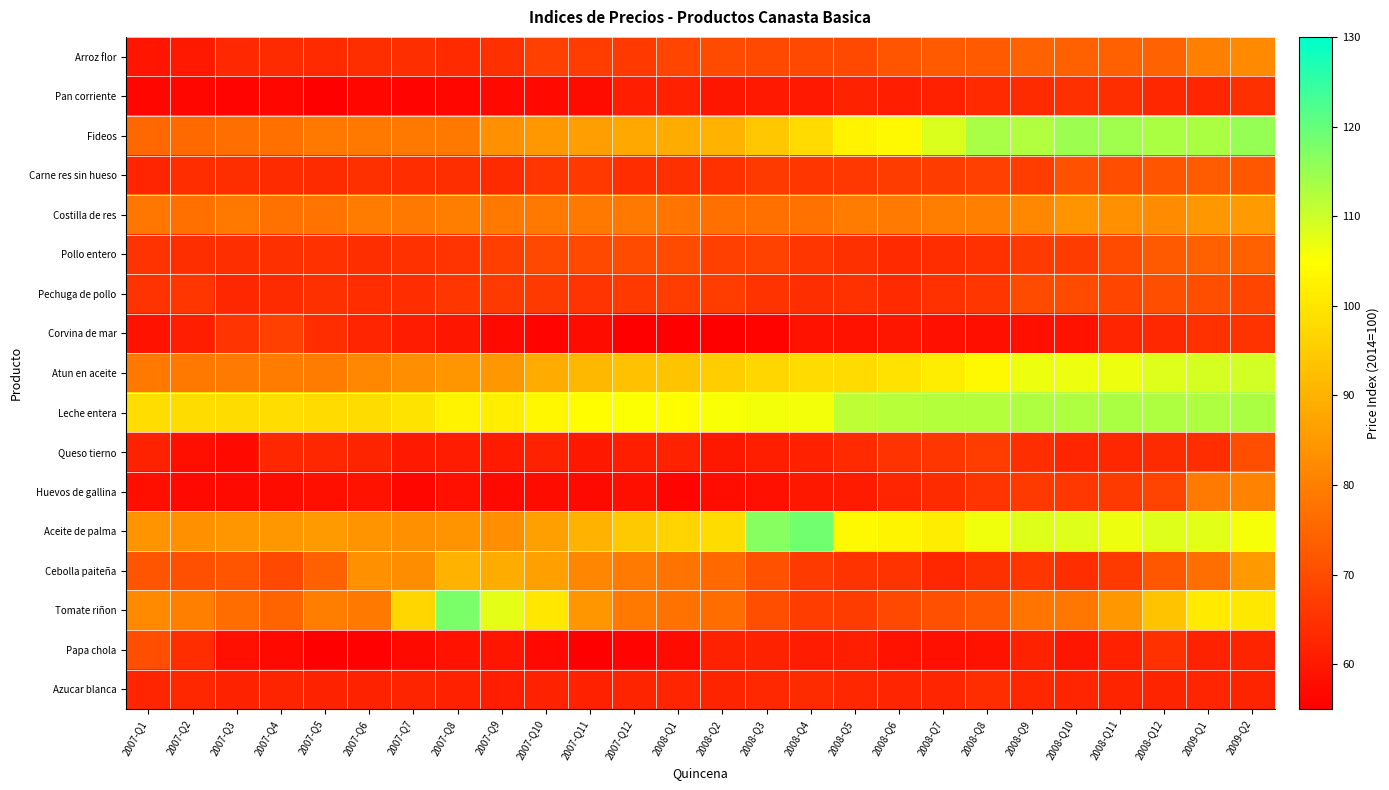

Rank the series at 2008-Q4 from lowest to highest value.

Corvina de mar, Huevos de gallina, Pan corriente, Papa chola, Queso tierno, Azucar blanca, Pechuga de pollo, Pollo entero, Carne res sin hueso, Cebolla paiteña, Tomate riñon, Arroz flor, Costilla de res, Fideos, Atun en aceite, Leche entera, Aceite de palma